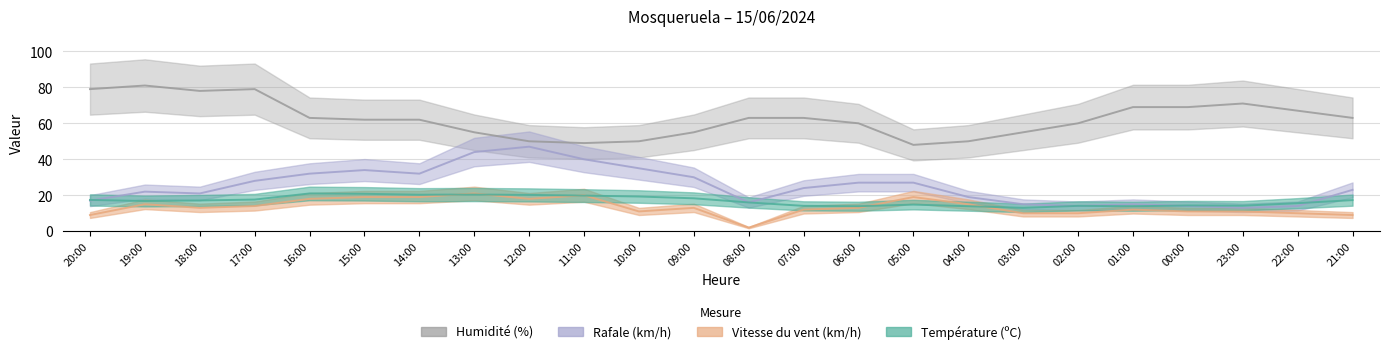

Reading left to right, extract all data points from this chart.

Température (ºC): 17.4	16.8	17.1	17.6	21.0	20.8	20.3	20.4	20.2	19.8	19.3	18.3	16.0	14.1	13.9	14.8	13.9	13.0	14.1	13.9	14.3	14.2	15.6	17.3
Vitesse du vent (km/h): 9.0	15.0	13.0	14.0	18.0	19.0	19.0	21.0	18.0	20.0	11.0	13.0	2.0	12.0	13.0	19.0	15.0	10.0	10.0	12.0	11.0	11.0	10.0	9.0
Rafale (km/h): 17.0	22.0	21.0	28.0	32.0	34.0	32.0	44.0	47.0	40.0	35.0	30.0	16.0	24.0	27.0	27.0	19.0	15.0	14.0	15.0	14.0	13.0	14.0	23.0
Humidité (%): 79.0	81.0	78.0	79.0	63.0	62.0	62.0	55.0	50.0	49.0	50.0	55.0	63.0	63.0	60.0	48.0	50.0	55.0	60.0	69.0	69.0	71.0	67.0	63.0